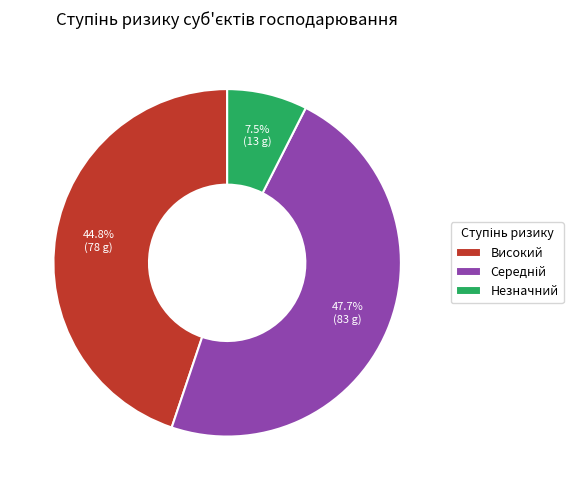

Which category has the smallest portion of the pie?

Незначний